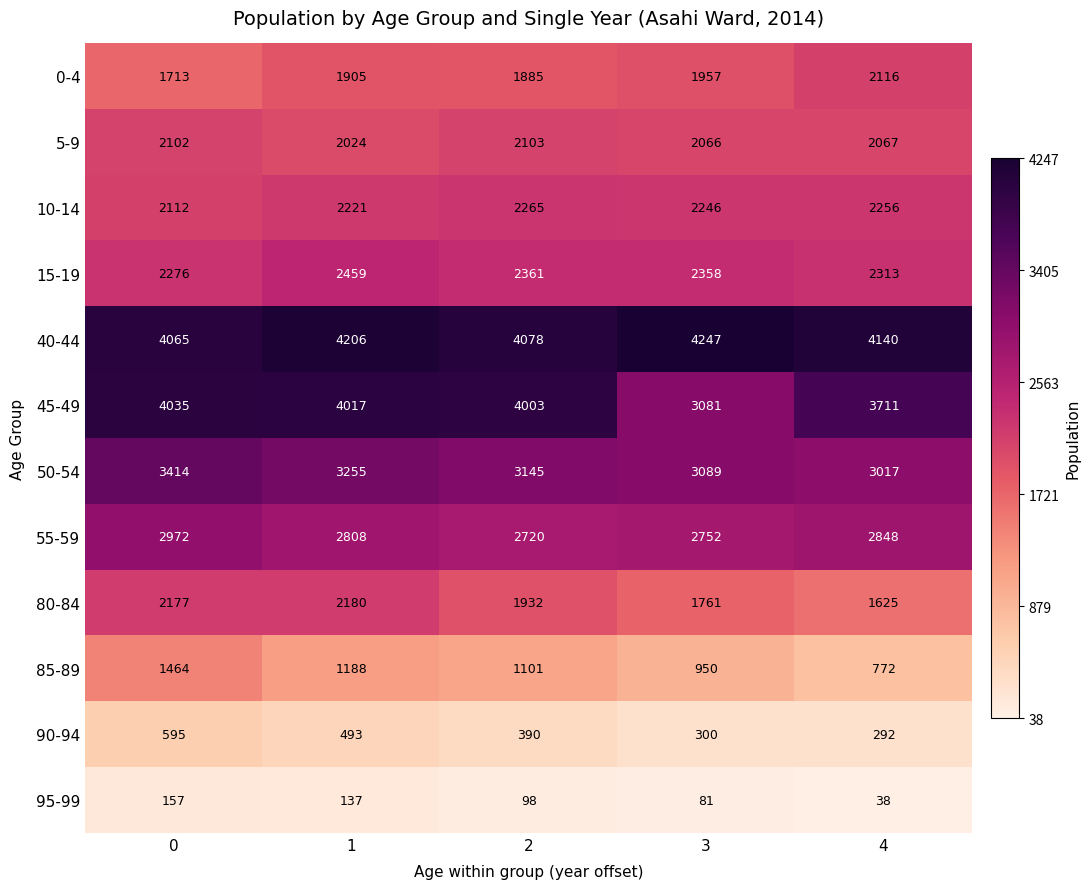

The value of 45-49 at 2 is 6285. True or false?

False